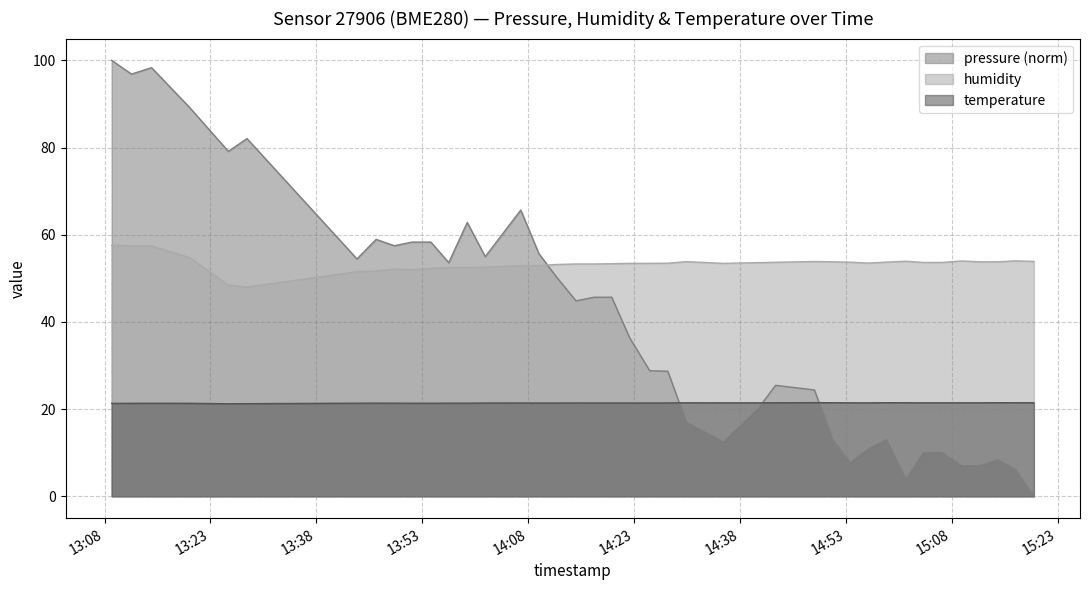

Does the chart have visible grid lines?

Yes